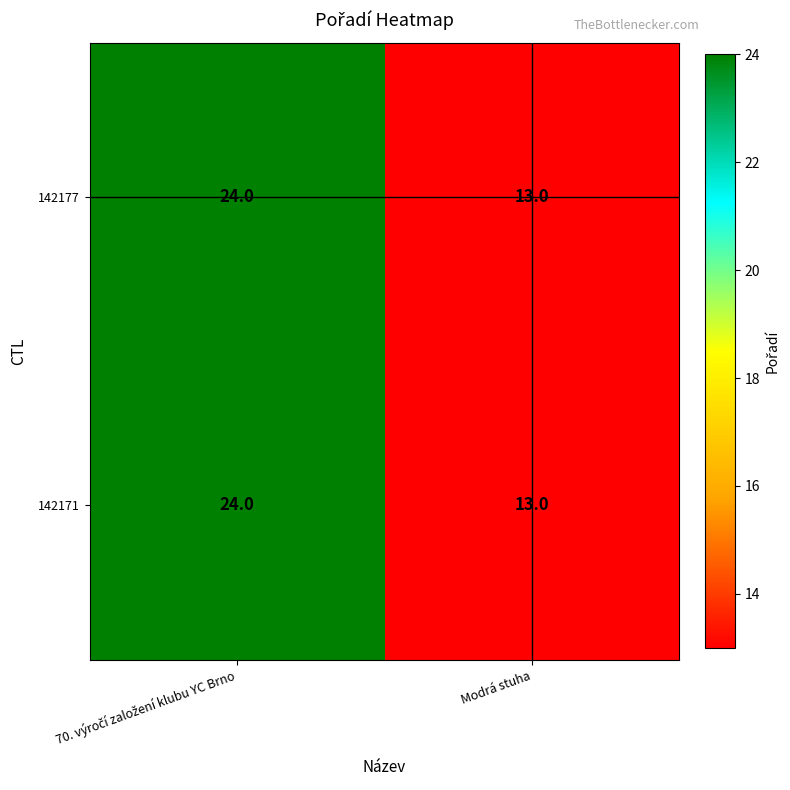

Where is 142177 nearest to the value 18?

Modrá stuha